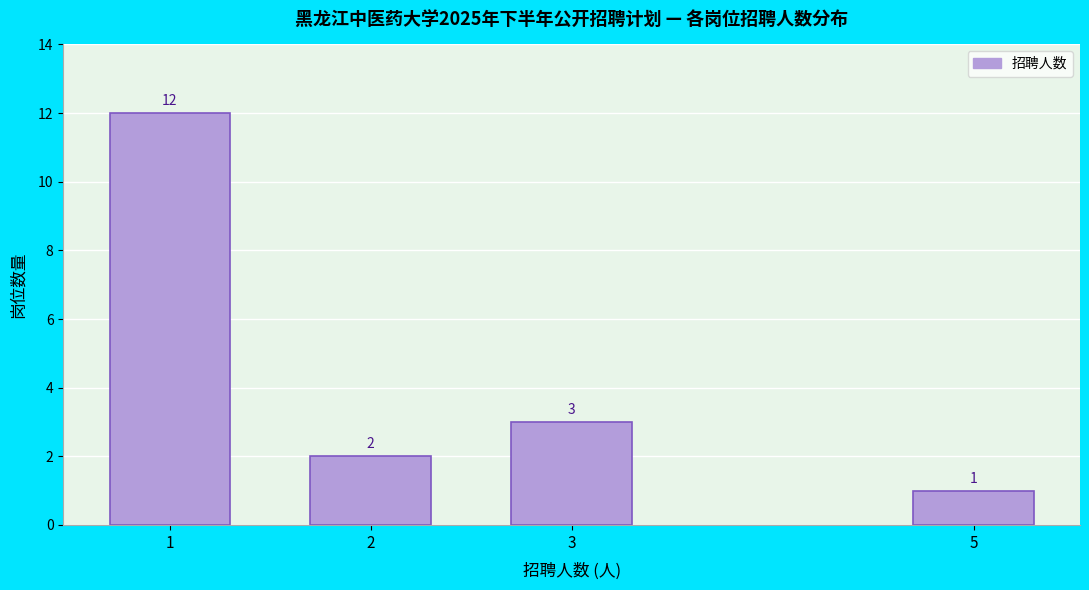

Reading left to right, what are all the values shown in this chart?

1=12	2=2	3=3	5=1